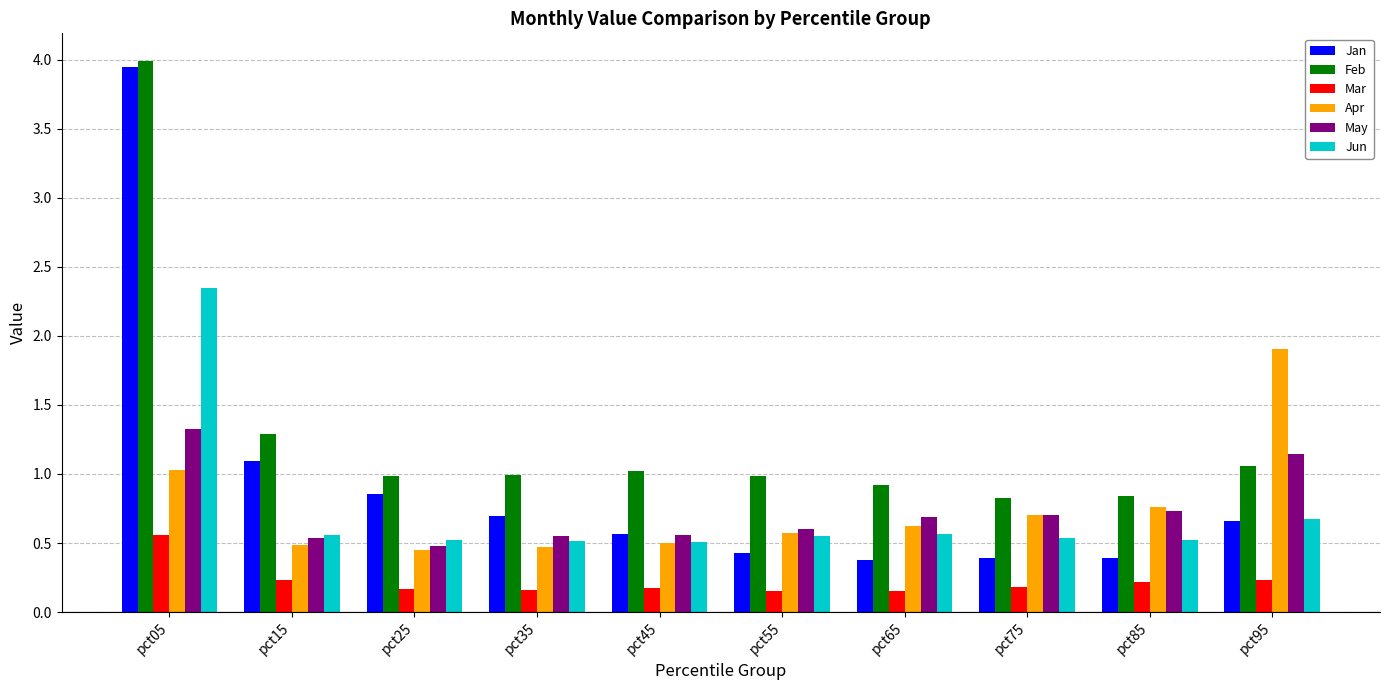

Where is May nearest to the value 0?

pct25